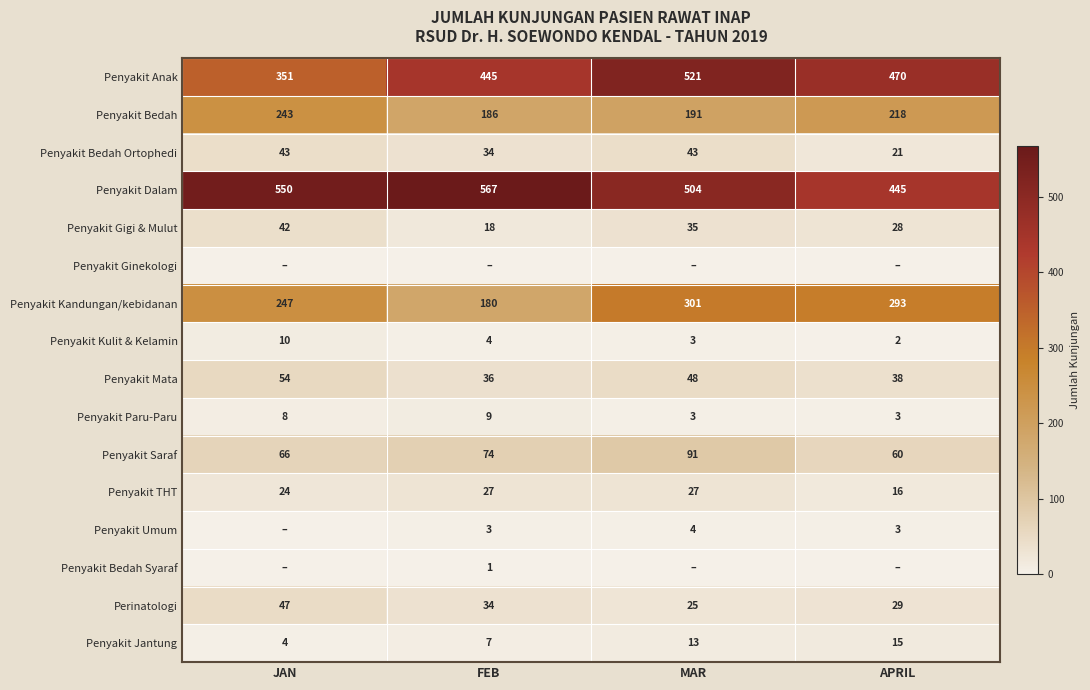

What is the average value of the Penyakit Kulit & Kelamin series?

5